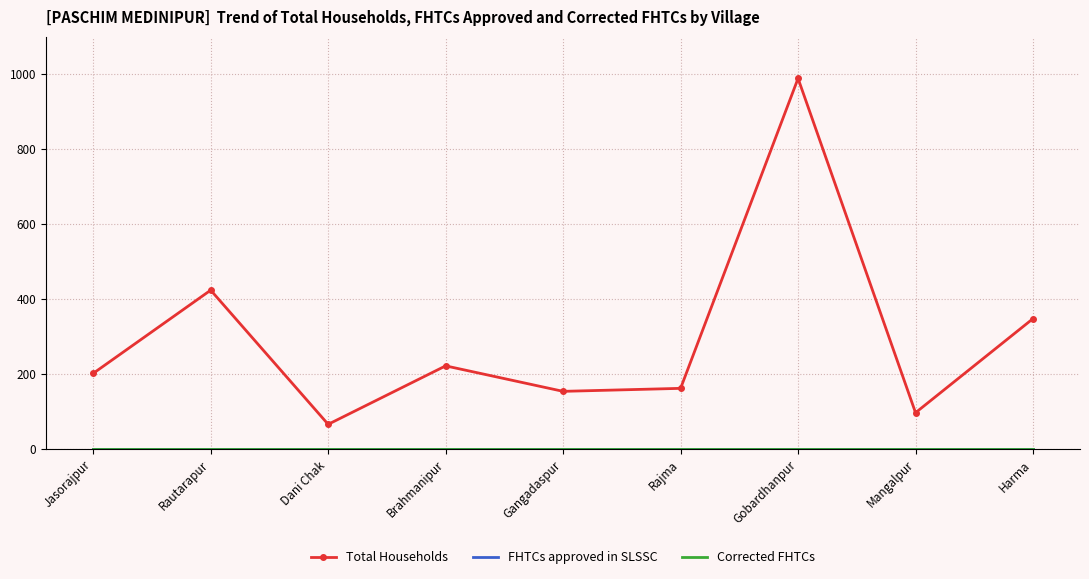

How many data points does each series have?

9